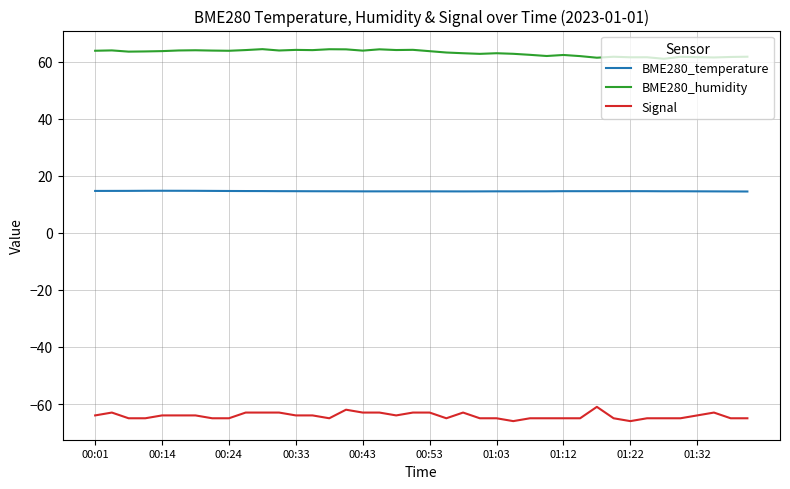

Which series has the largest total across all categories?

BME280_humidity